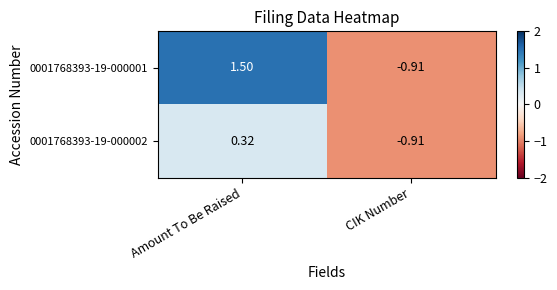

Where does the 0001768393-19-000001 series first go above 1?

Amount To Be Raised